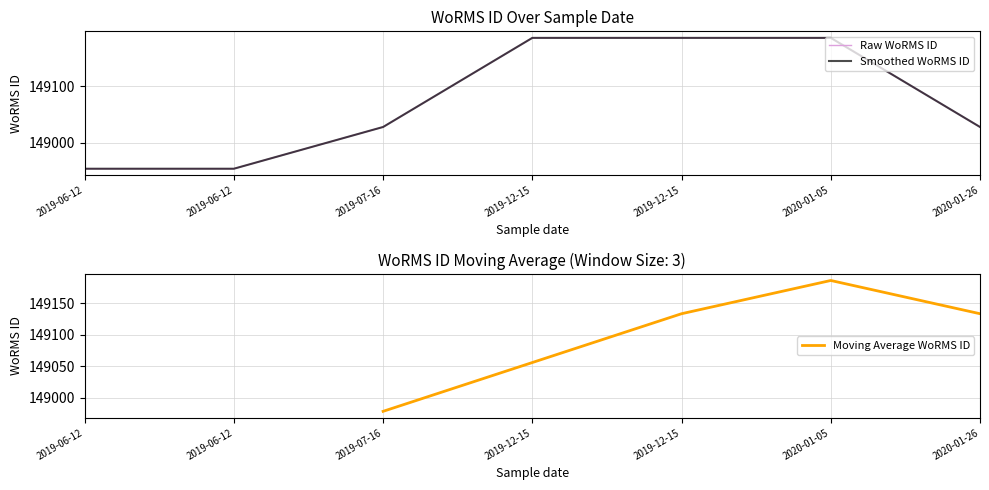

How many data points are less than 149028?

2